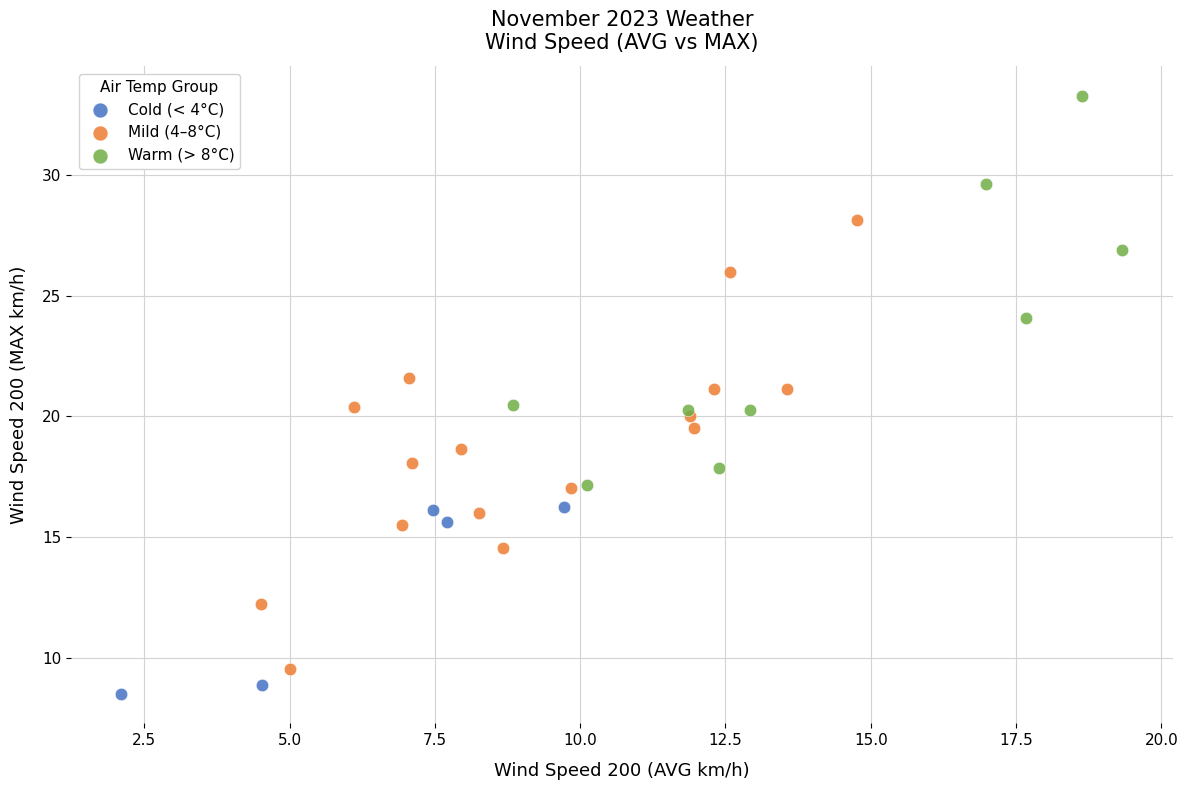

Which series has the largest Y range (max minus min)?

Mild (4–8°C)